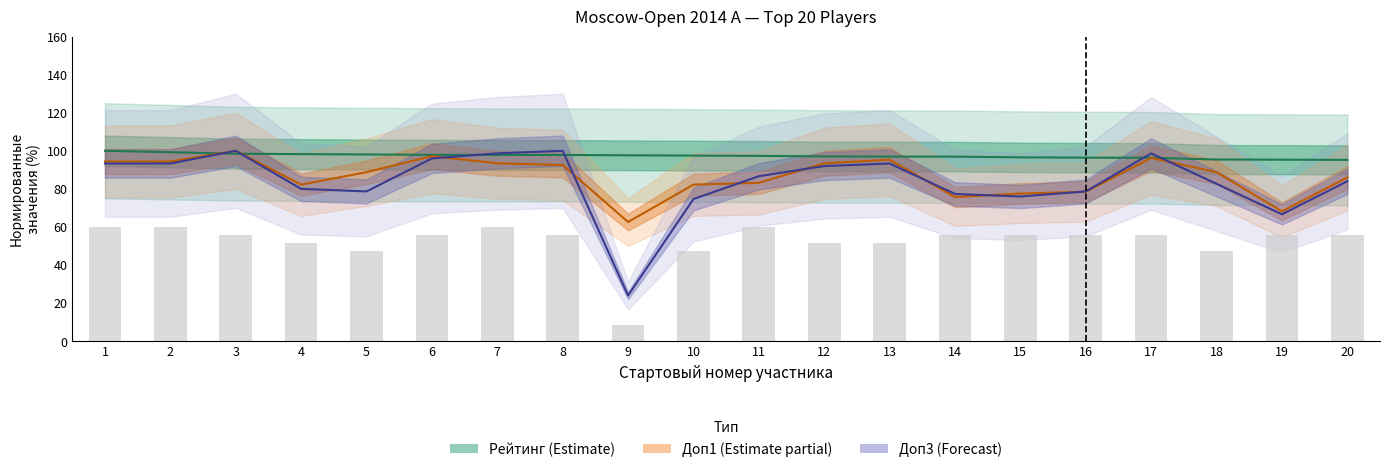

At which category is the sum across all series the highest?

3